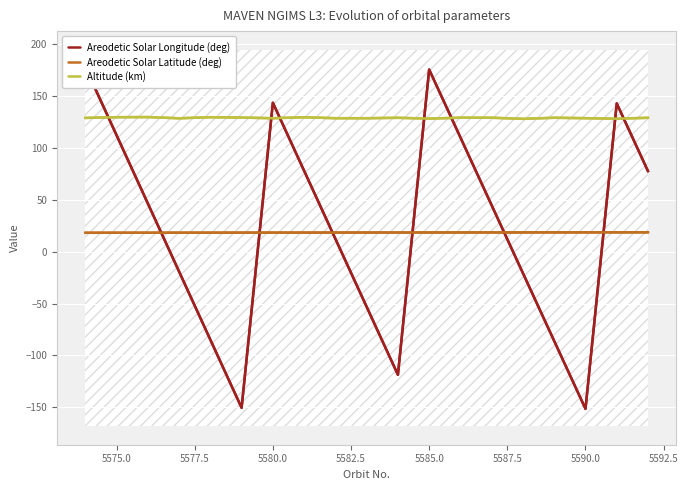

Is it true that Areodetic Solar Latitude (deg) equals 32.6 at 5590.0?

False